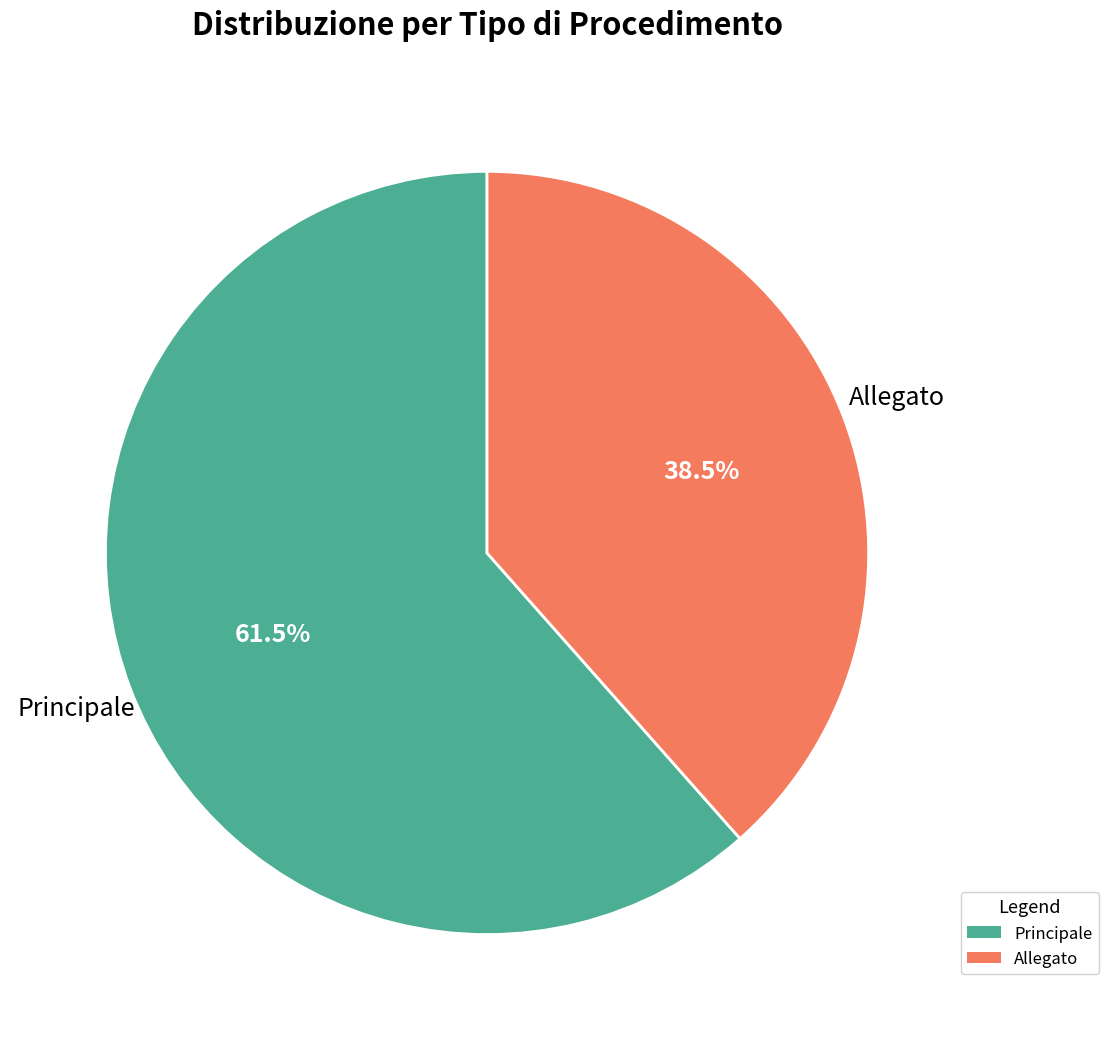

Which slice is the smallest?

Allegato